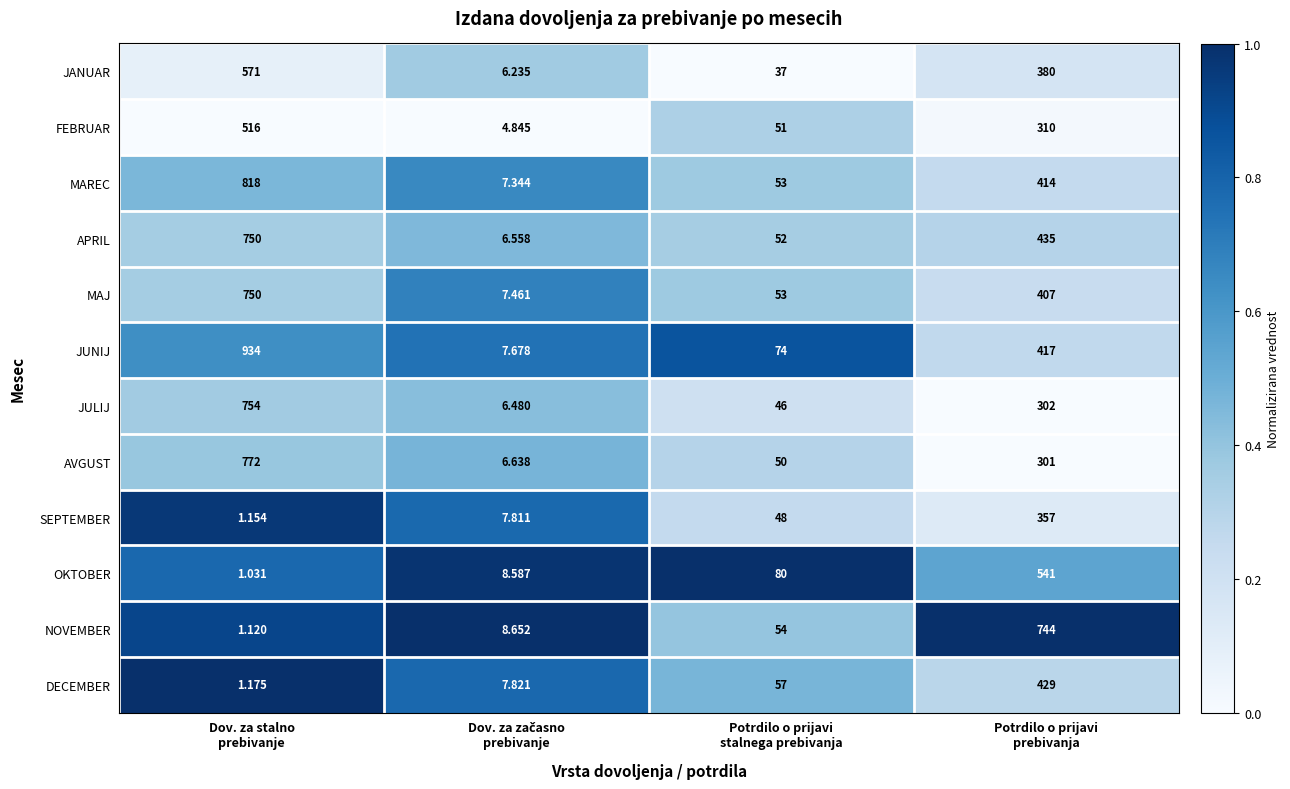

Which series has the widest spread of values?

JUNIJ